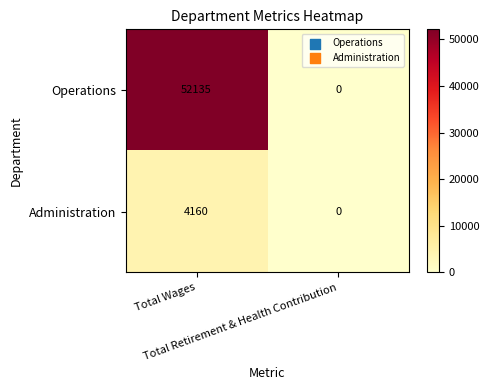

Which series has the widest spread of values?

Operations